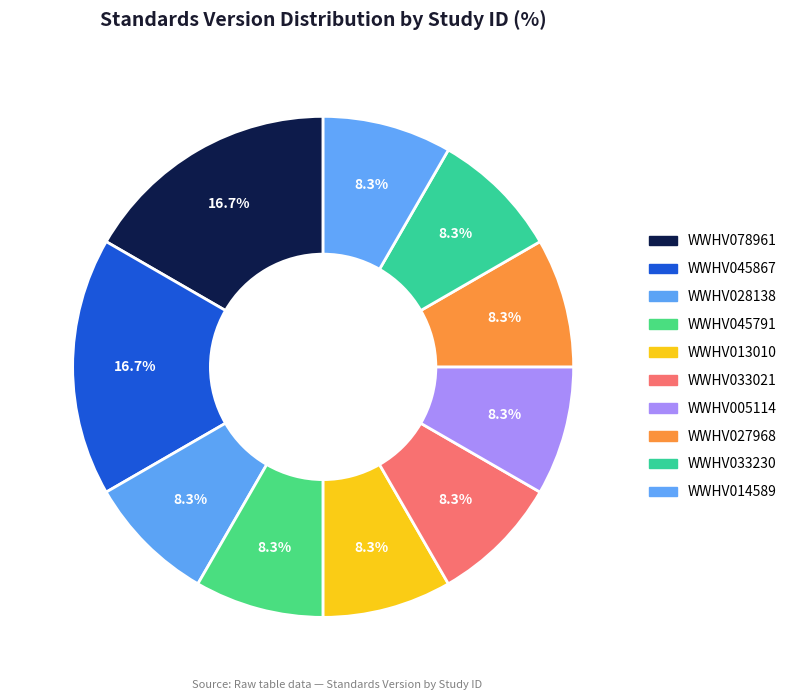

How many segments does this pie chart have?

10